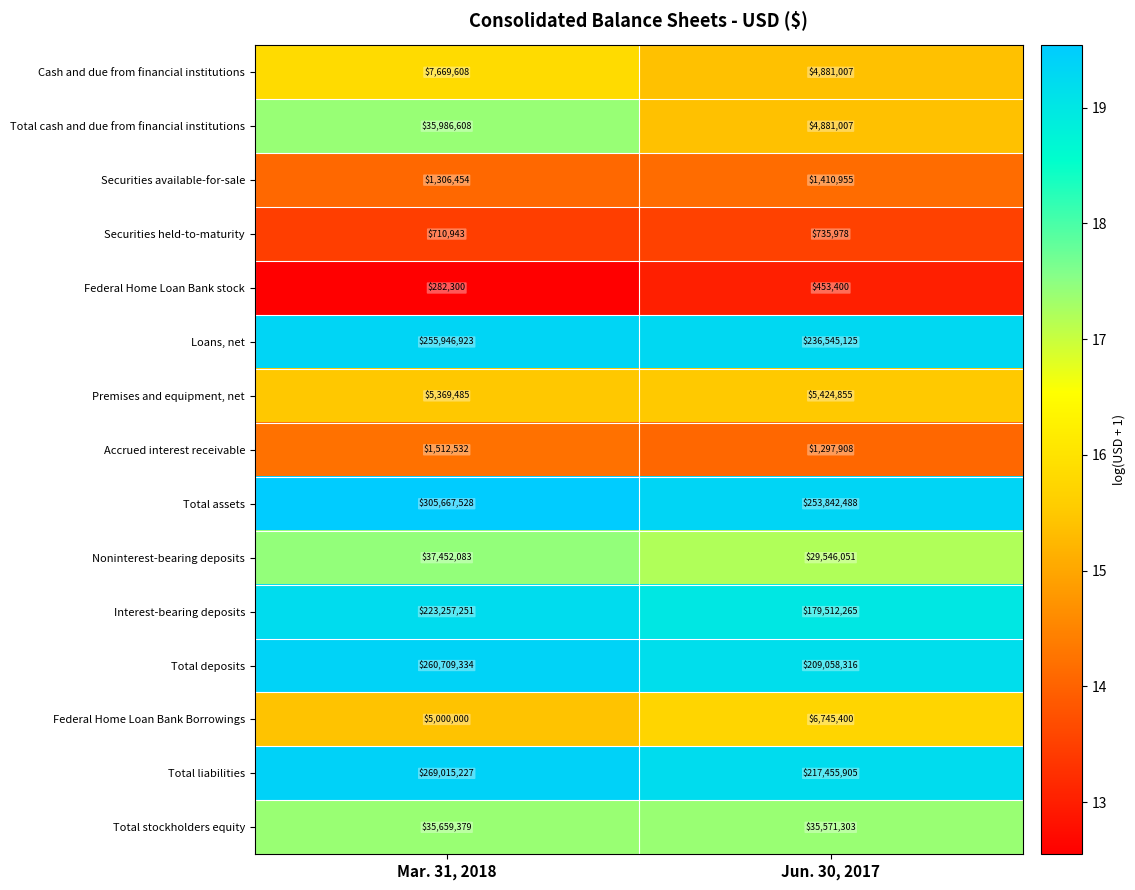

How many data points does each series have?

2